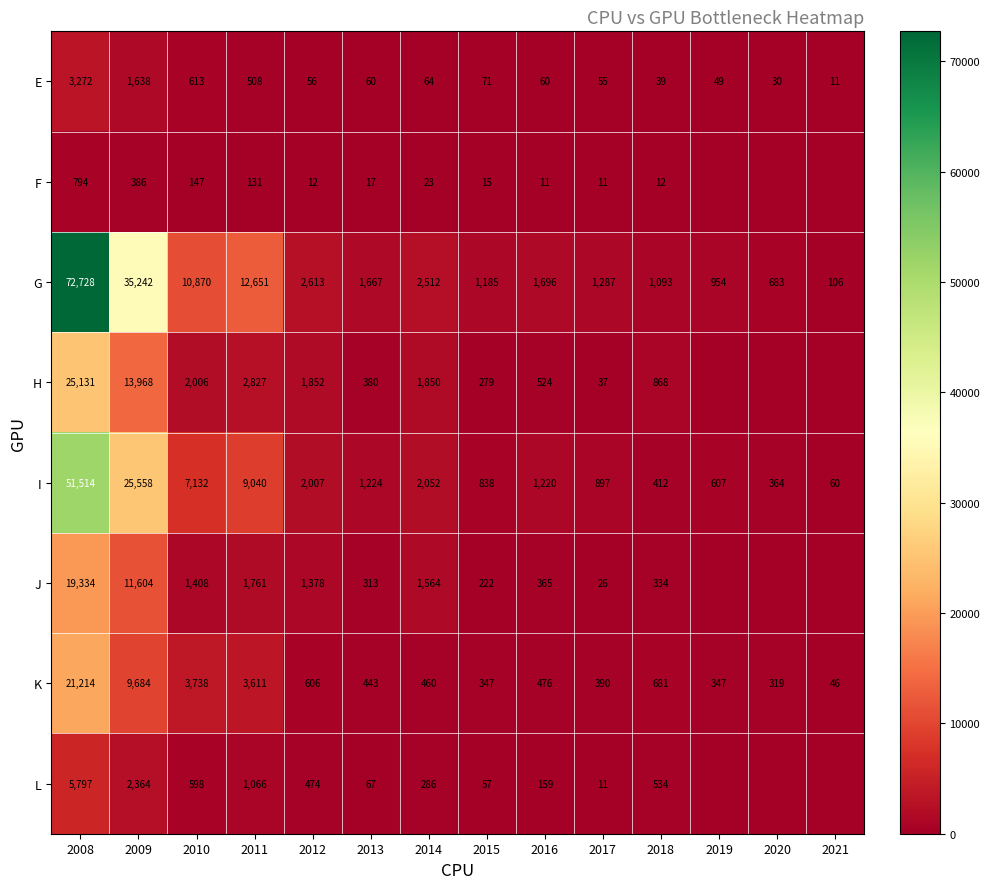

Where does the K series first go above 476?

2008